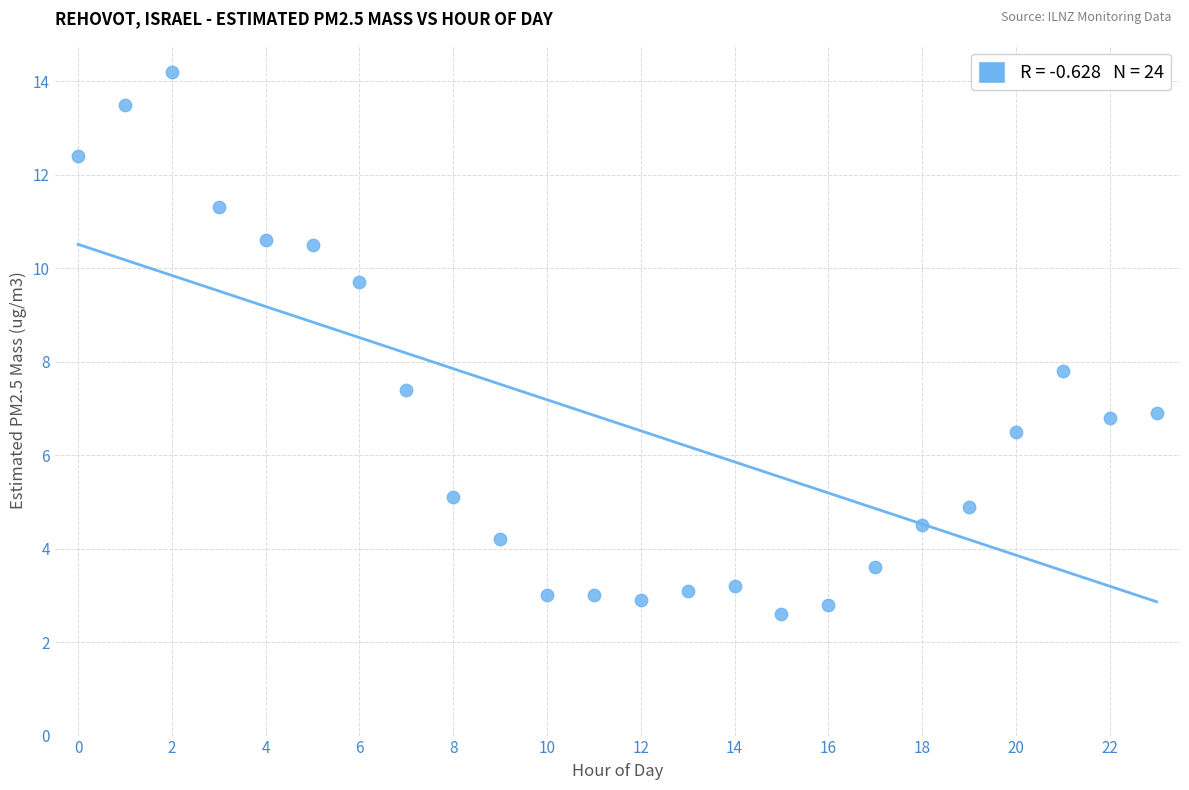

What Y value in the scatter plot is closest to 8?

7.8